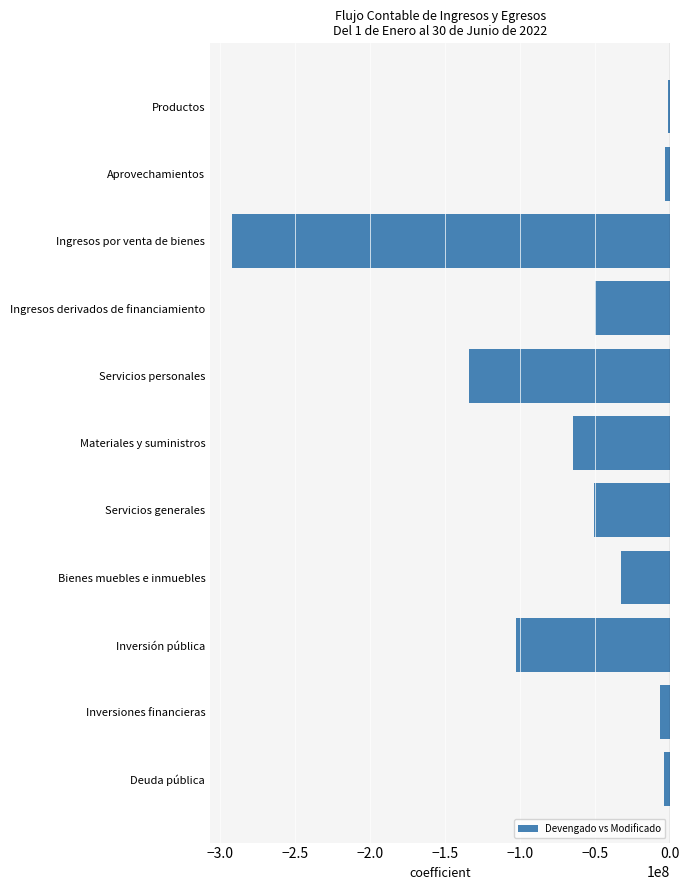

Is it true that the value at Ingresos derivados de financiamiento is -34189564.2?

False